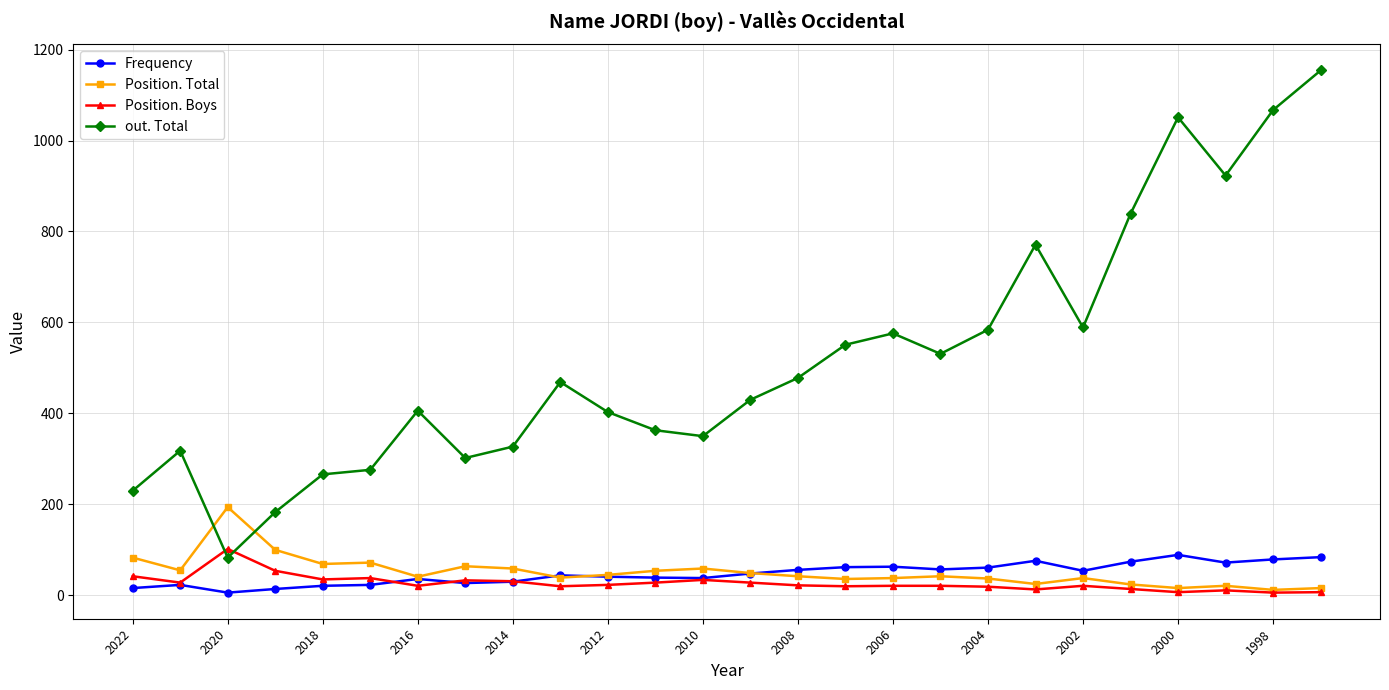

How many lines are shown in the chart?

4